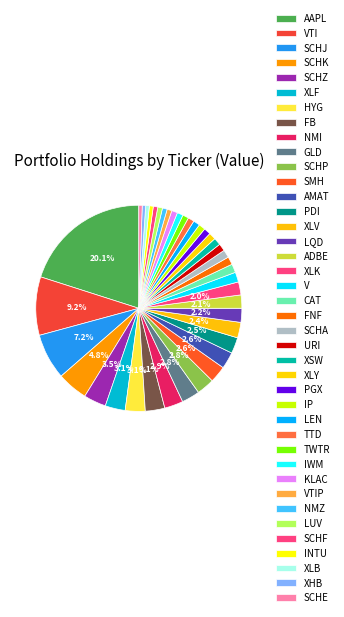

To the nearest percent, what is the difference between the XLV and SCHJ slice percentages?

5%